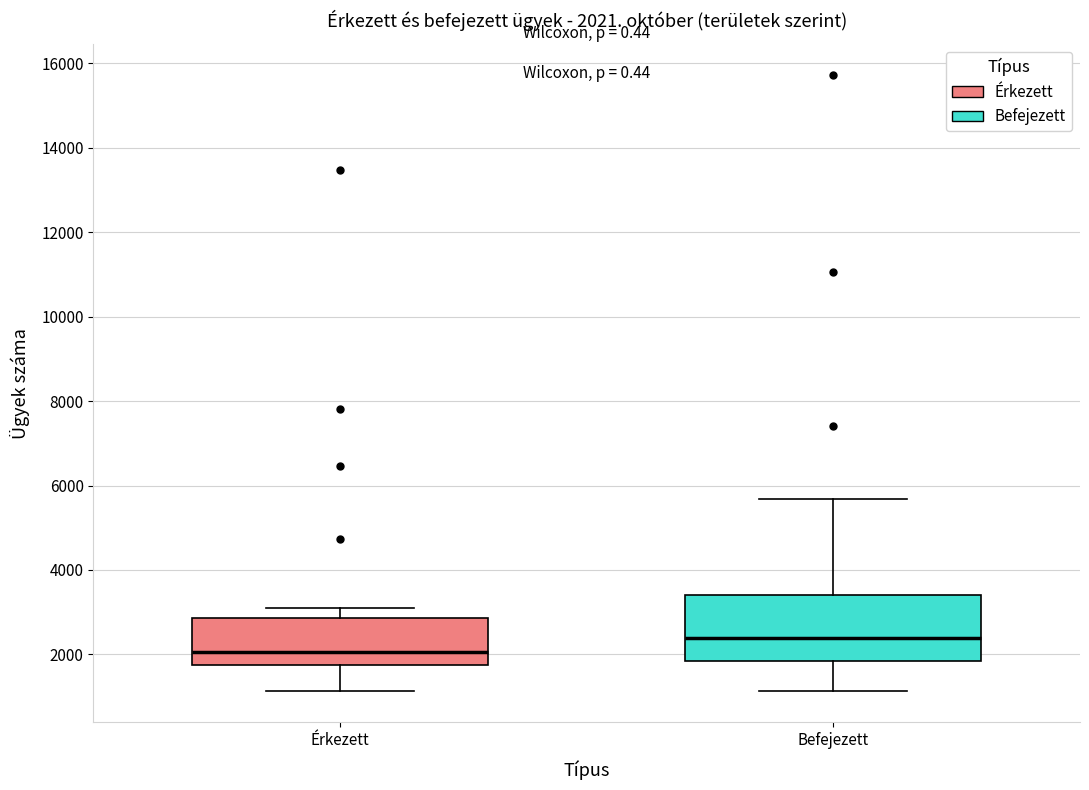

Which box has the highest median line?

Befejezett